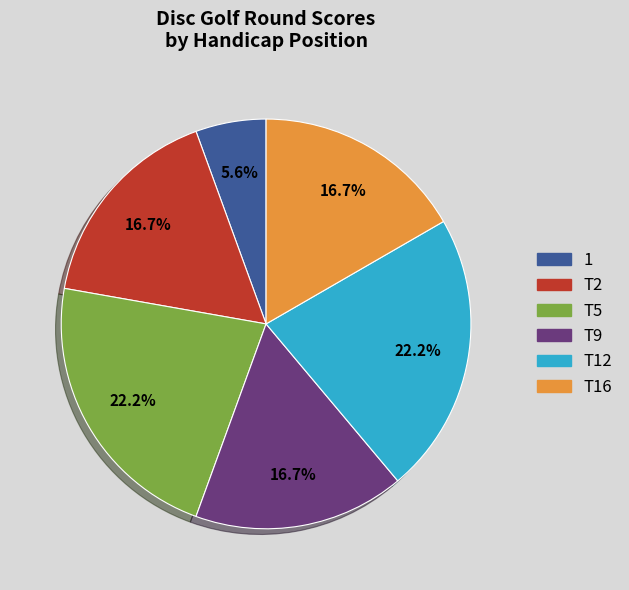

Is T12 the majority of the pie?

No